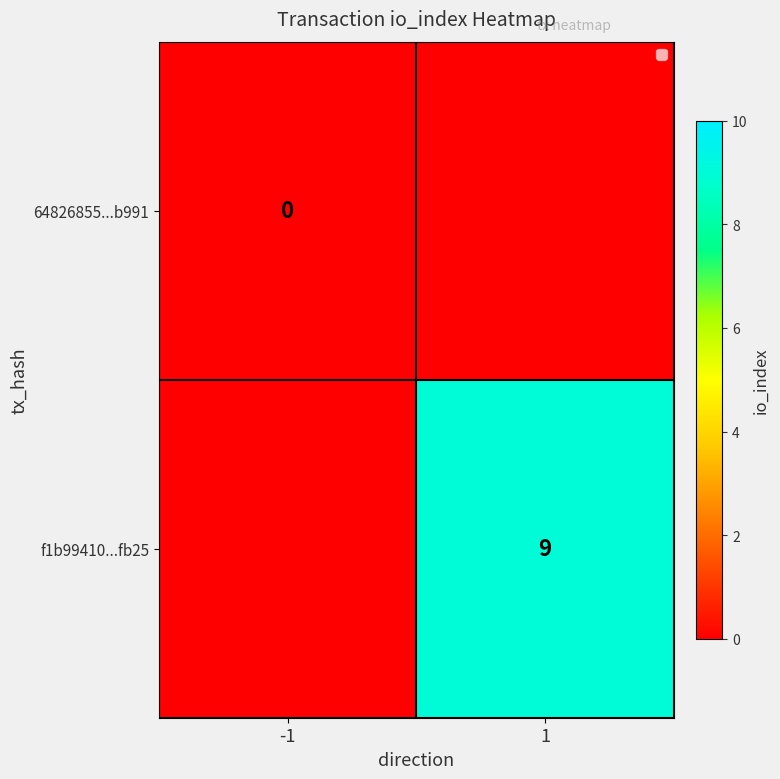

Is the value of 64826855...b991 at -1 greater than the value of f1b99410...fb25 at 1?

No